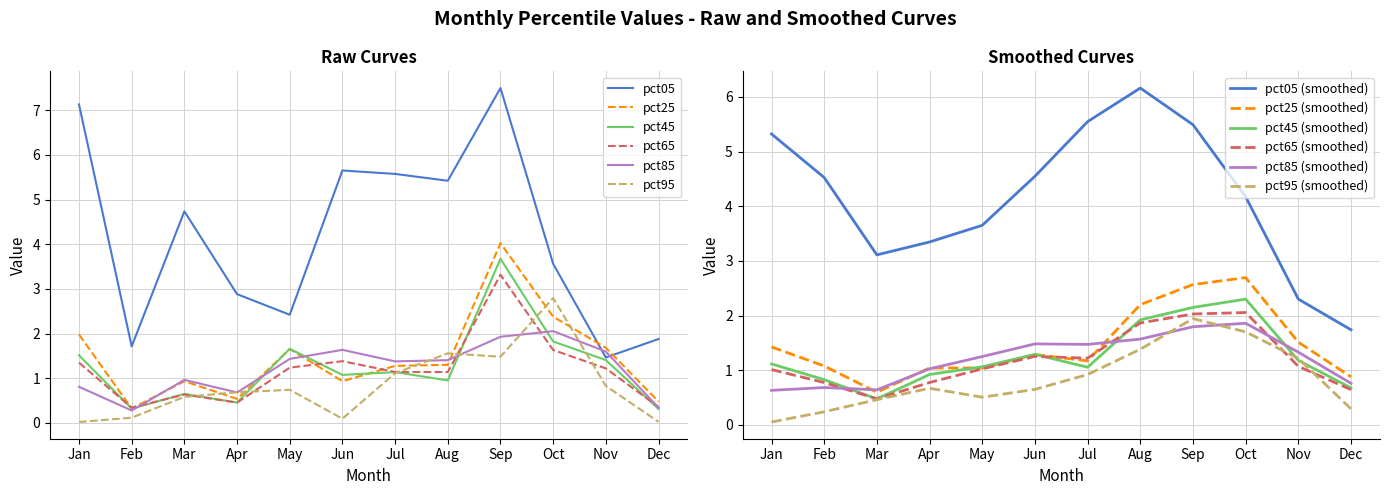

Where is pct25 nearest to the value 2?

Jan